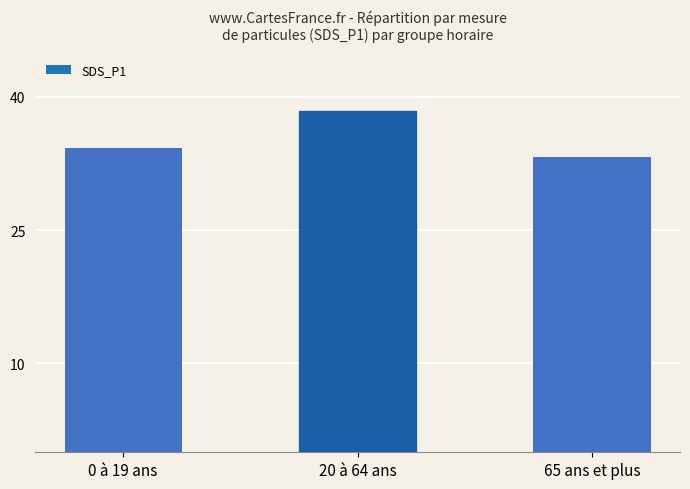

What is the difference between the second highest and minimum values?

0.9